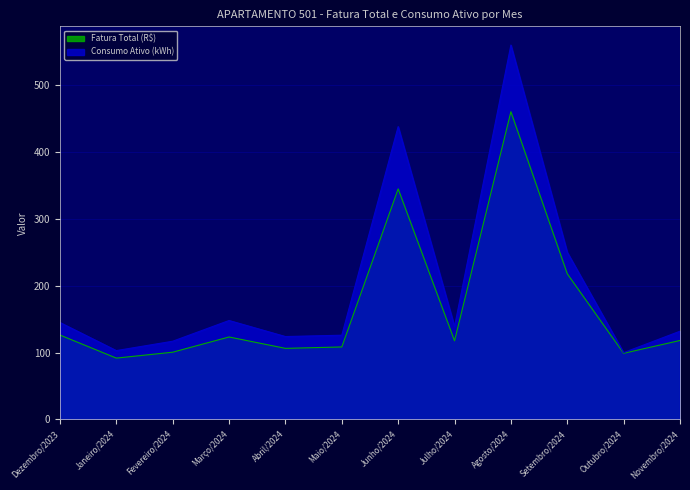

What is the approximate value of Fatura Total (R$) at Novembro/2024?

118.1